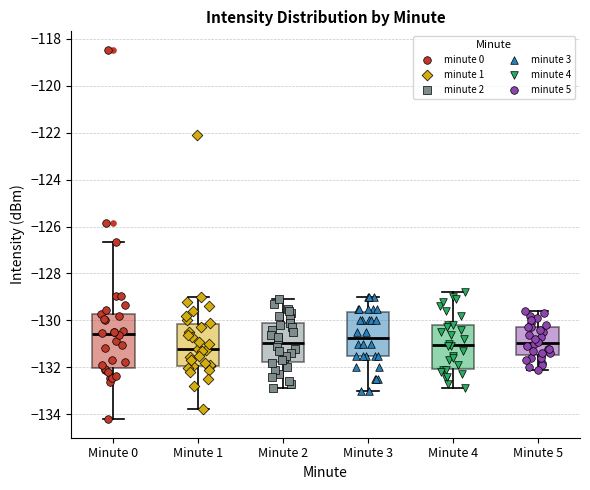

Reading left to right, read every box against the y-axis: the position of its median line, the range the box covers, and the ends of its whiskers. The values are not printed on the chart, so give them approximately, as read against the axis.

Minute 0: median -130.6, box -132.0 to -129.8, whiskers -134.2 to -126.6
Minute 1: median -131.2, box -132.0 to -130.2, whiskers -133.8 to -129.0
Minute 2: median -131.0, box -131.8 to -130.2, whiskers -132.8 to -129.0
Minute 3: median -130.8, box -131.4 to -129.6, whiskers -133.0 to -129.0
Minute 4: median -131.0, box -132.0 to -130.2, whiskers -132.8 to -128.8
Minute 5: median -131.0, box -131.4 to -130.2, whiskers -132.0 to -129.6